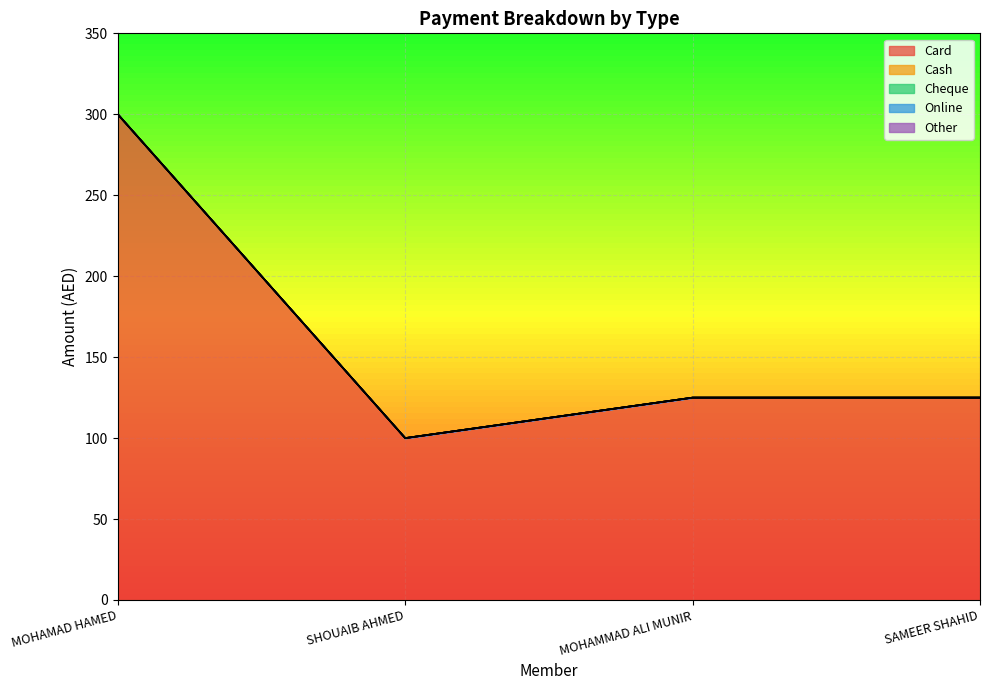

Reading left to right, what are all the values shown in this chart?

Card: MOHAMAD HAMED=300	SHOUAIB AHMED=100	MOHAMMAD ALI MUNIR=125	SAMEER SHAHID=125
Cash: MOHAMAD HAMED=0	SHOUAIB AHMED=0	MOHAMMAD ALI MUNIR=0	SAMEER SHAHID=0
Cheque: MOHAMAD HAMED=0	SHOUAIB AHMED=0	MOHAMMAD ALI MUNIR=0	SAMEER SHAHID=0
Online: MOHAMAD HAMED=0	SHOUAIB AHMED=0	MOHAMMAD ALI MUNIR=0	SAMEER SHAHID=0
Other: MOHAMAD HAMED=0	SHOUAIB AHMED=0	MOHAMMAD ALI MUNIR=0	SAMEER SHAHID=0